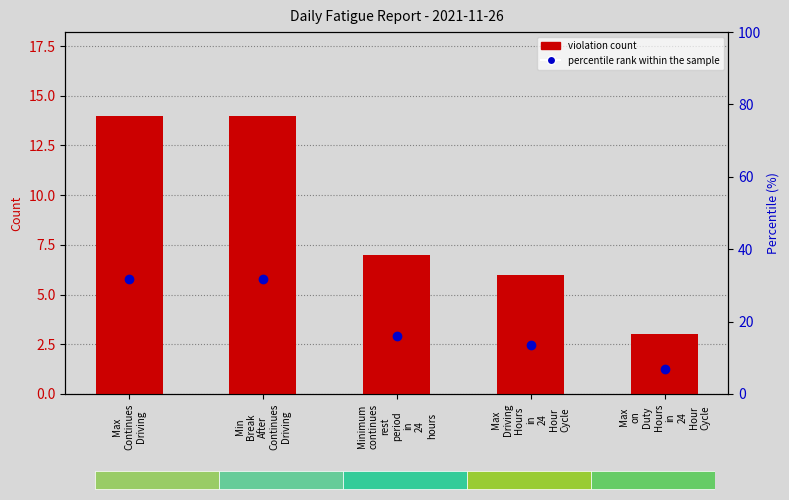

What is the lowest value of the percentile rank within the sample series?

6.8